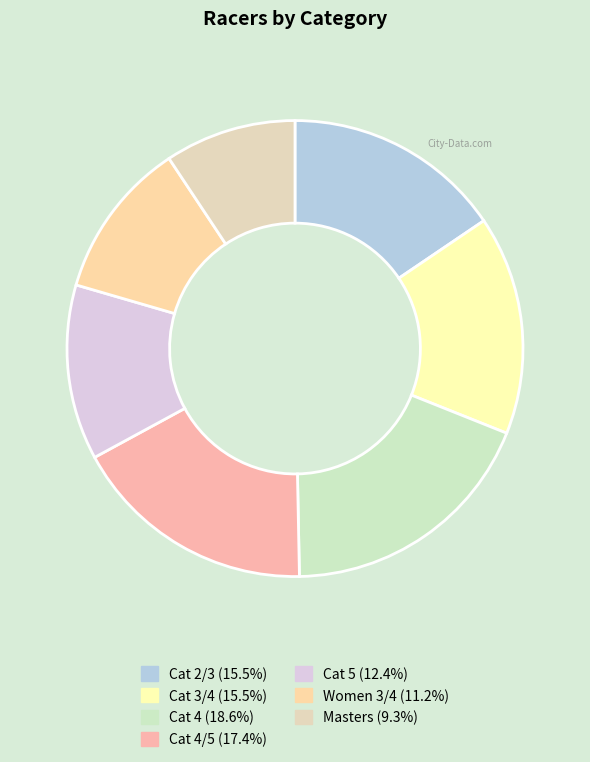

How many slices are in this pie chart?

7